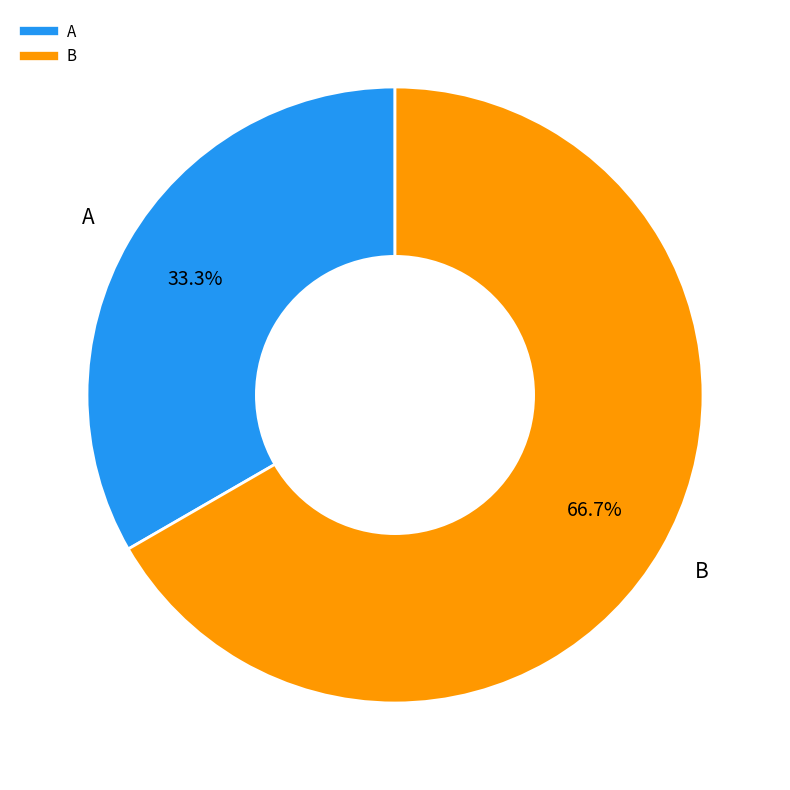

What percentage do A and B together represent?

100.0%